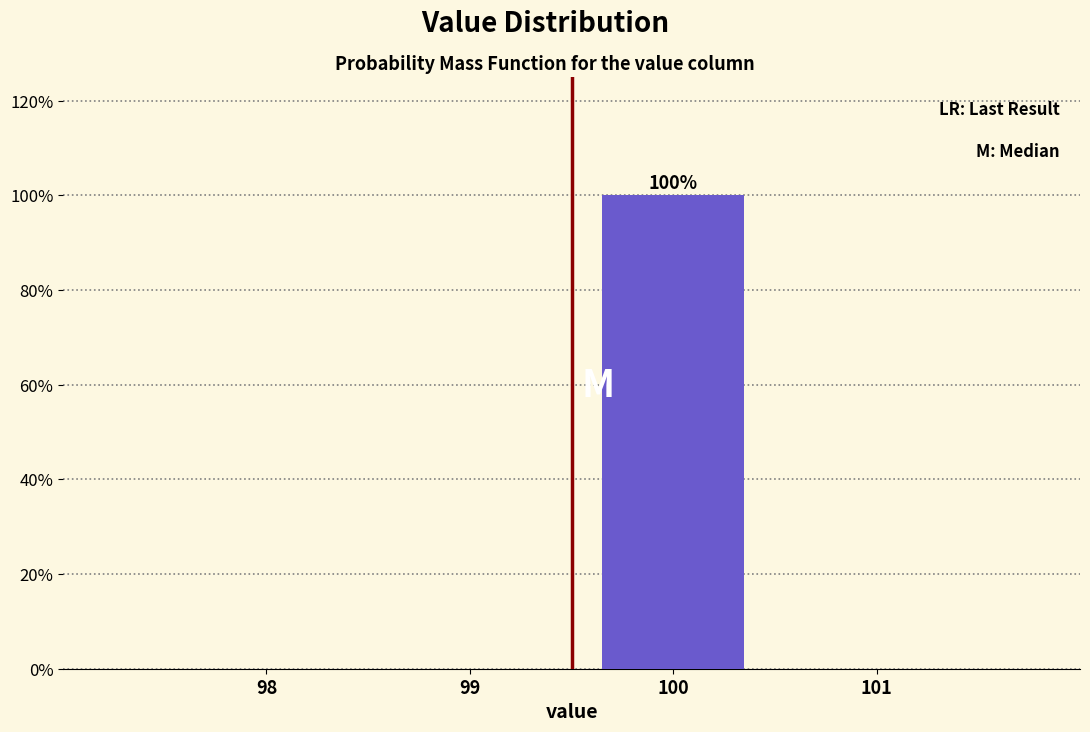

Reading left to right, list all the values displayed in this chart.

98=0	99=0	100=100	101=0